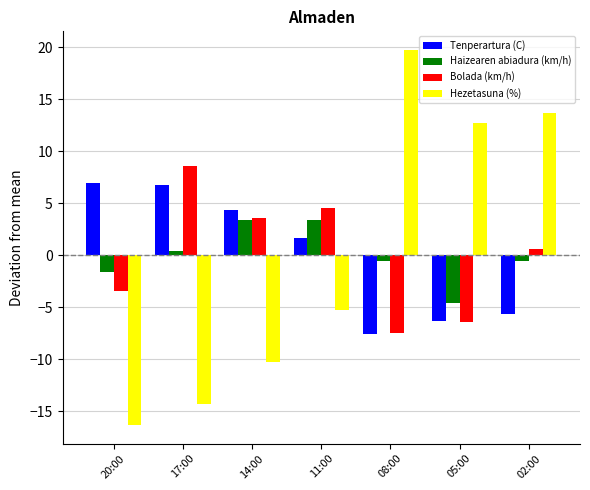

What is the difference between the maximum and minimum values in the Haizearen abiadura (km/h) series?

8.0